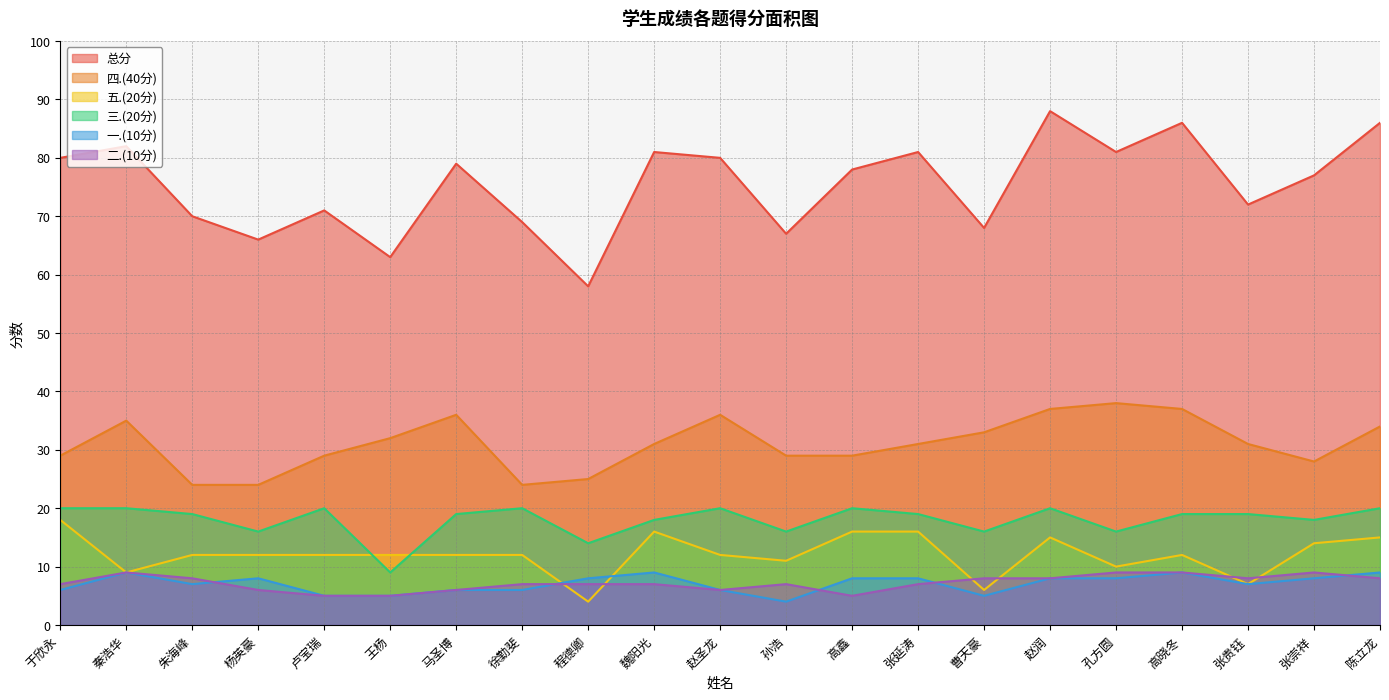

Is it true that 总分 equals 121 at 马圣博?

False